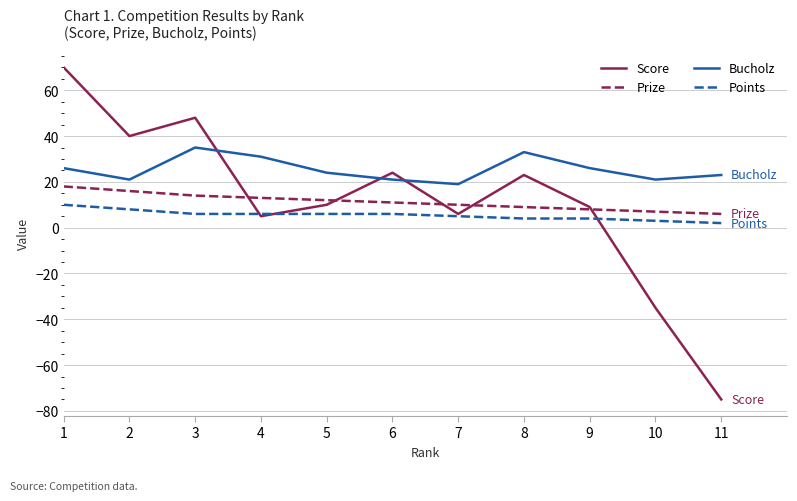

Rank the series at 5 from lowest to highest value.

Points, Score, Prize, Bucholz